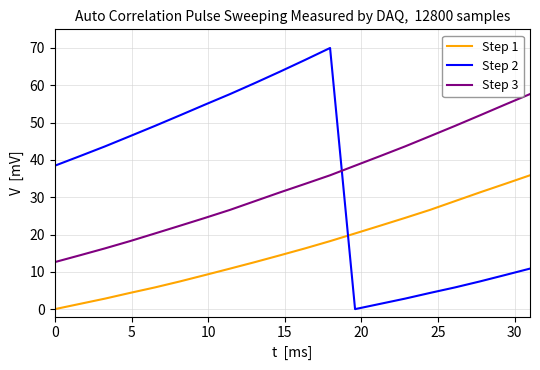

How many categories are shown in the chart?

20